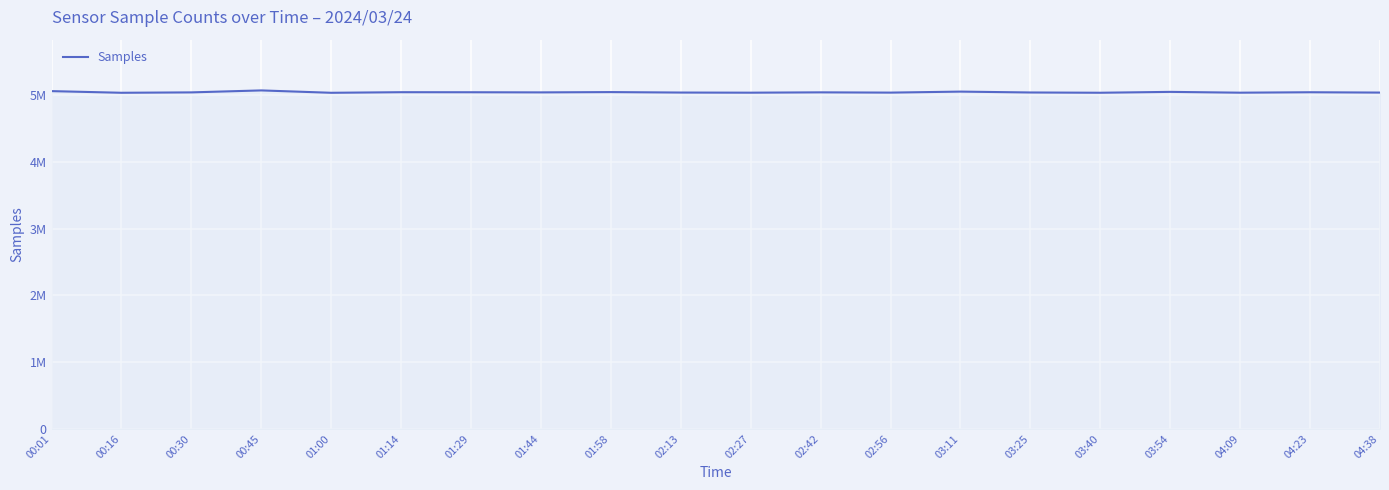

List the labels in order of value, smallest first.

01:00, 00:16, 03:40, 04:09, 02:27, 02:56, 04:38, 02:13, 03:25, 00:30, 01:44, 02:42, 01:29, 04:23, 01:14, 01:58, 03:54, 03:11, 00:01, 00:45